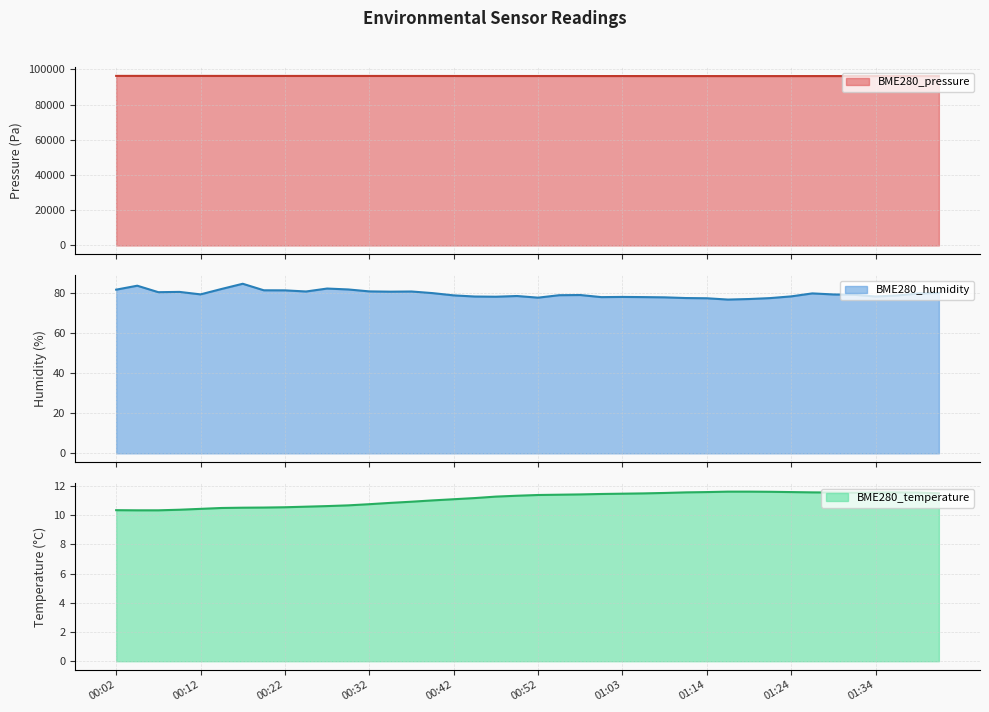

Is the value of BME280_humidity at 00:04 greater than the value of BME280_pressure at 01:19?

No